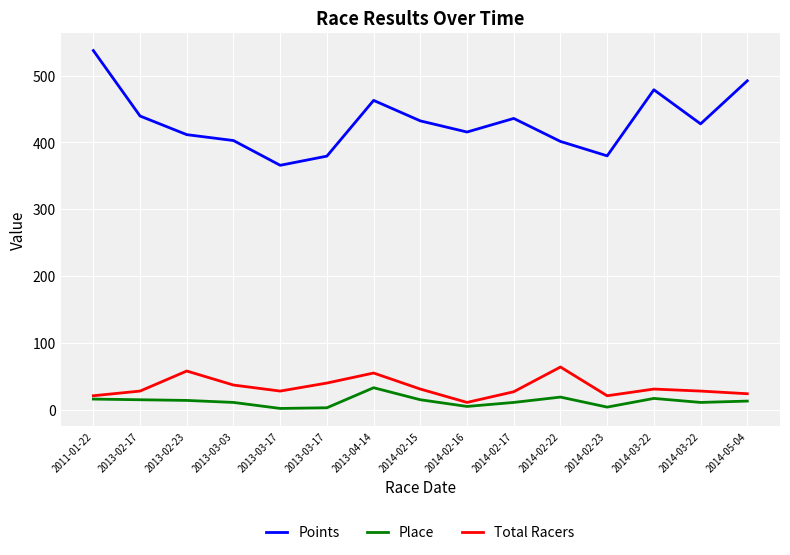

Does the chart have visible grid lines?

Yes